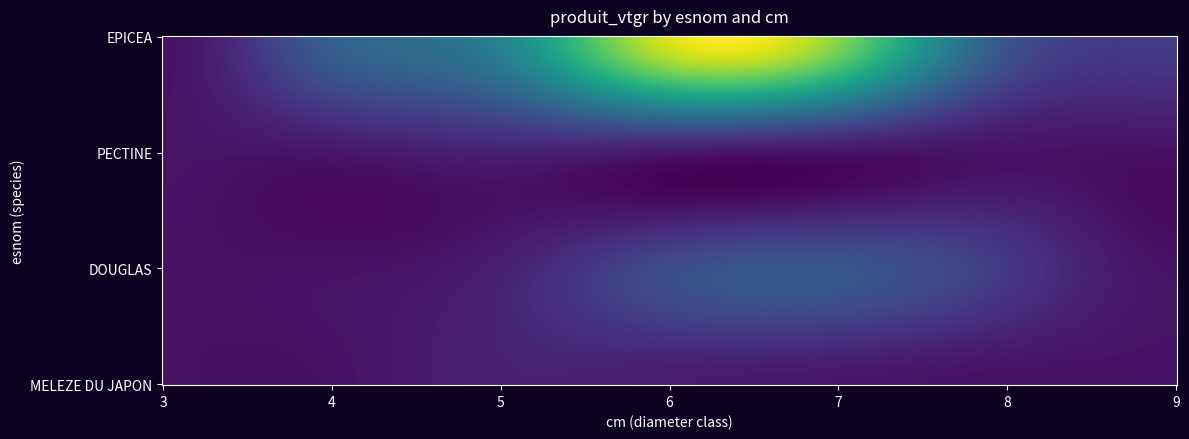

What is the difference between the second highest and second lowest values in the PECTINE series?

5.8